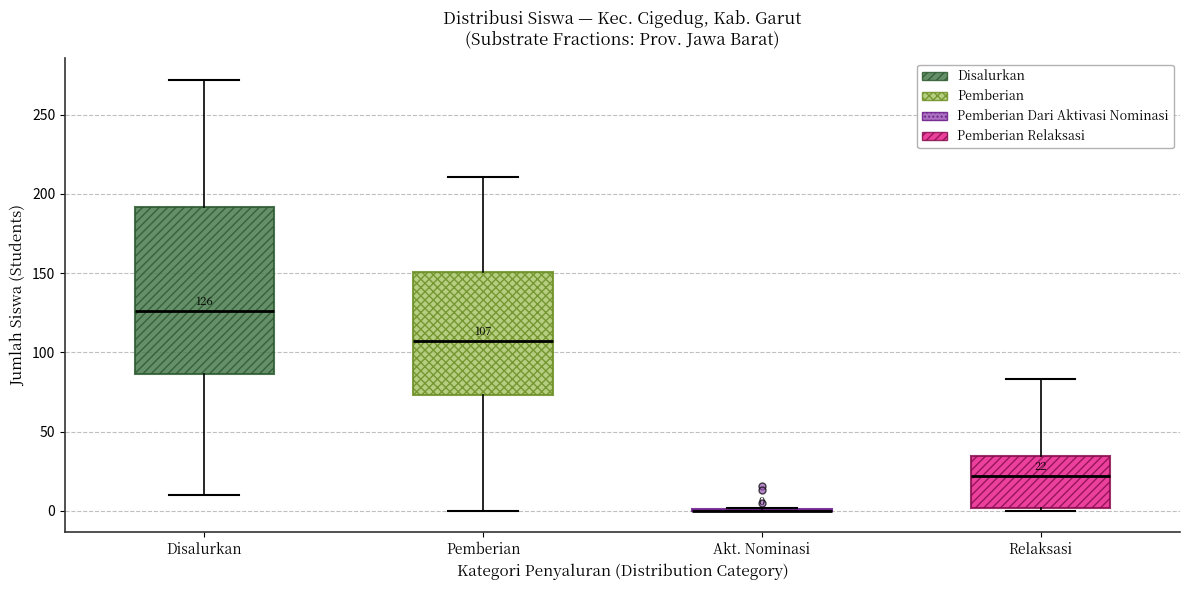

Comparing the boxes themselves (not the whiskers), which one is the tallest?

Disalurkan